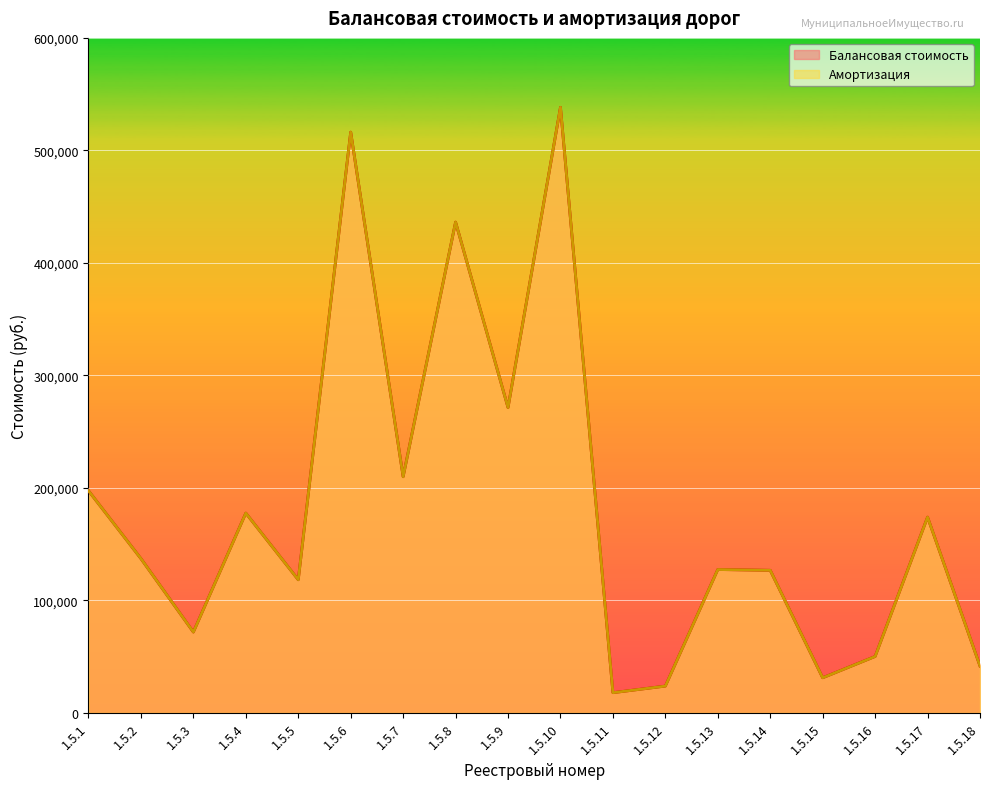

What is the value of the Балансовая стоимость point at the 11th from the left?

18025.2